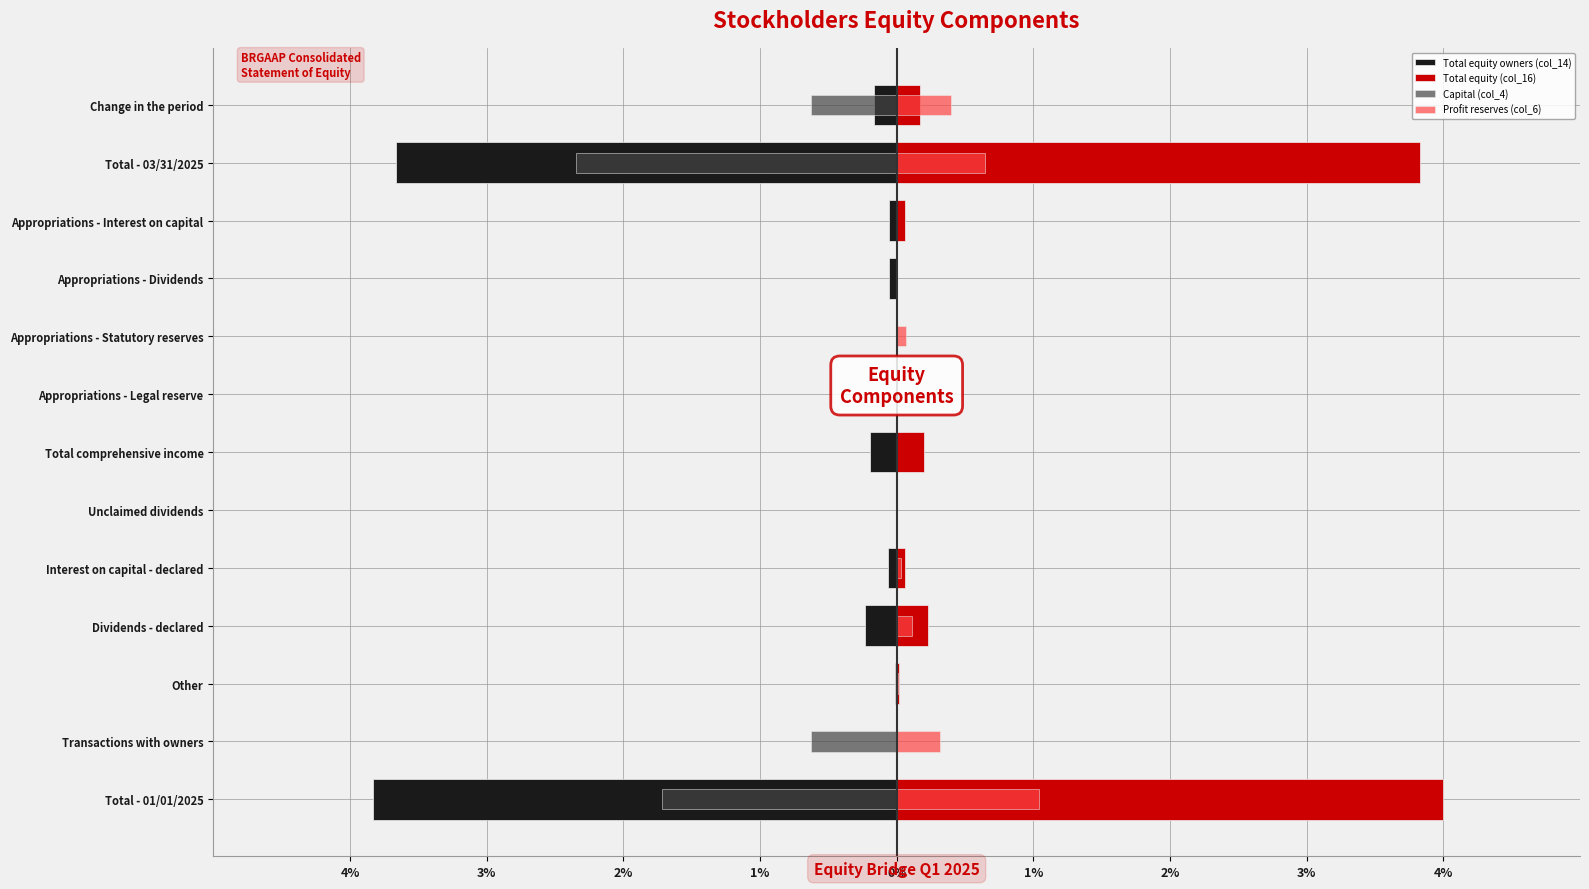

What is the difference between the maximum and minimum values in the Total equity (col_16) series?

4.0